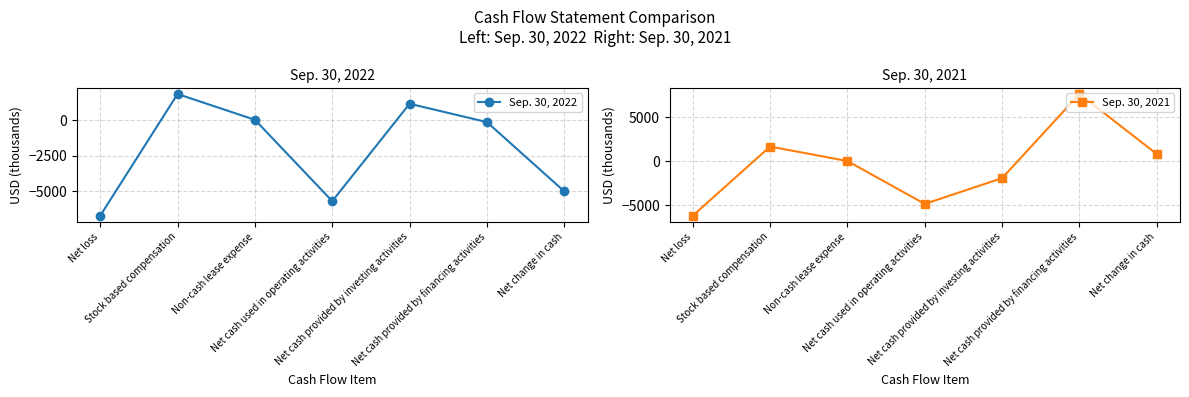

What is the value of the Sep. 30, 2022 point at the 3rd from the left?

28